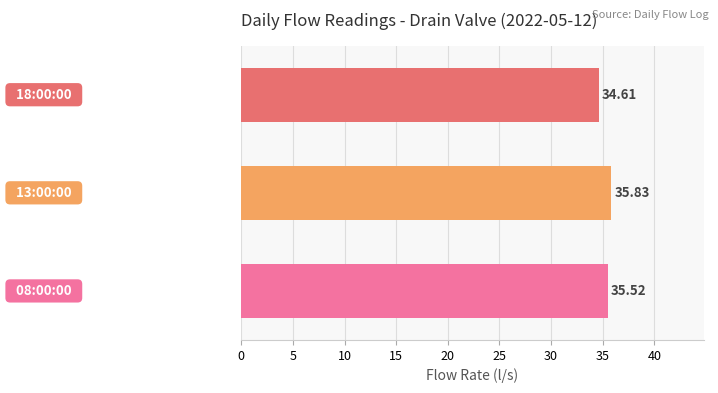

What is the difference between the maximum and minimum values?

1.2